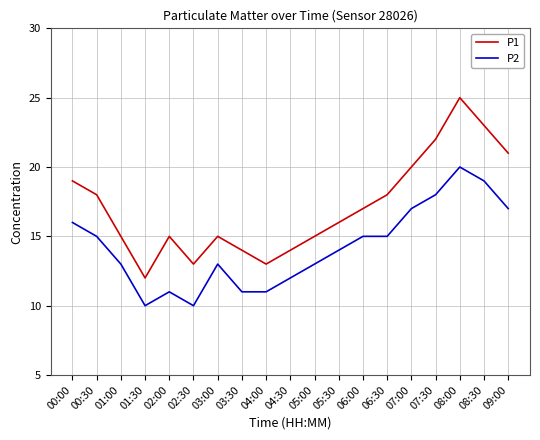

Rank the series by their average value, from lowest to highest.

P2, P1